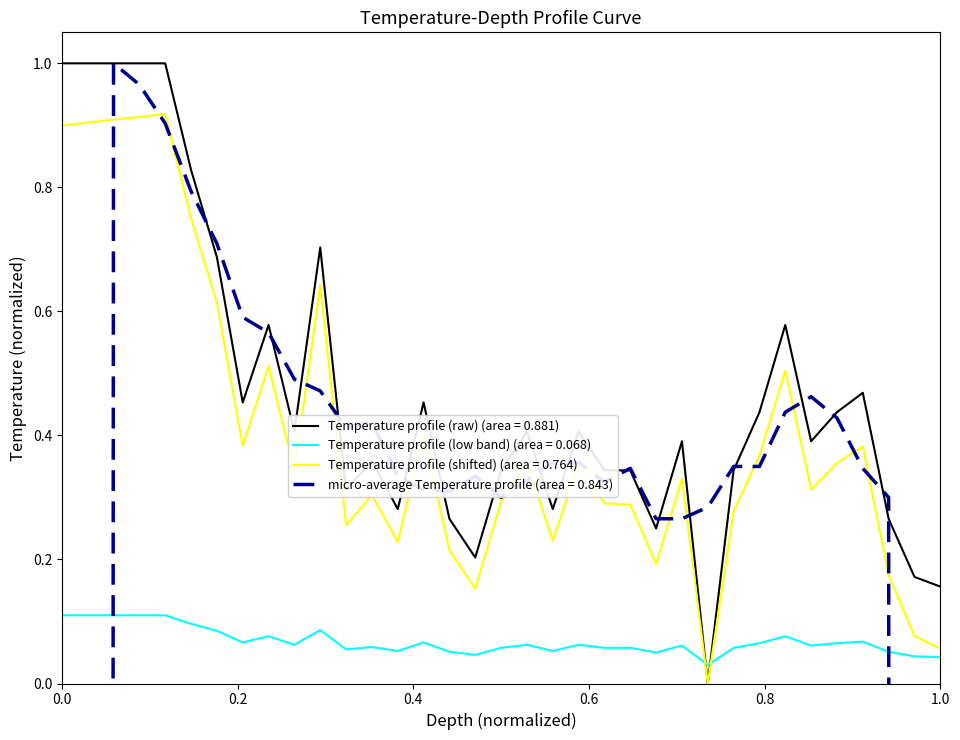

The value at 24.0 is 0.4. True or false?

False